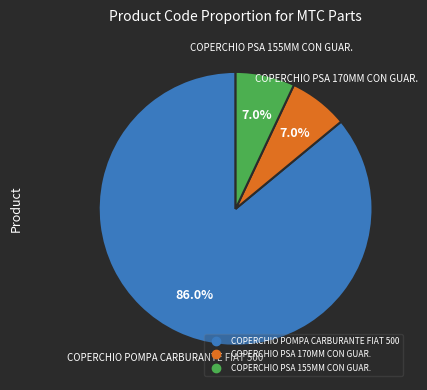

To the nearest percent, what is the combined percentage of COPERCHIO PSA 170MM CON GUAR. and COPERCHIO POMPA CARBURANTE FIAT 500?

93%